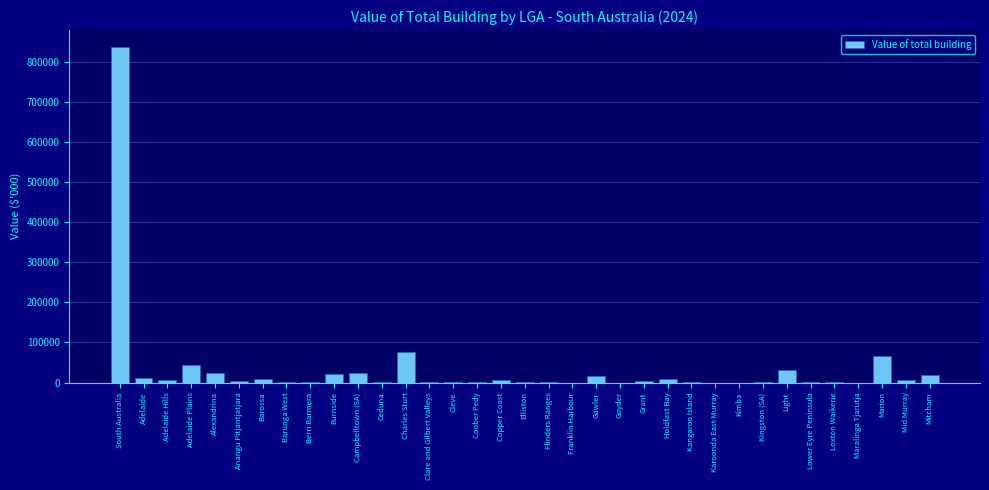

What is the greatest value displayed?

838232.6